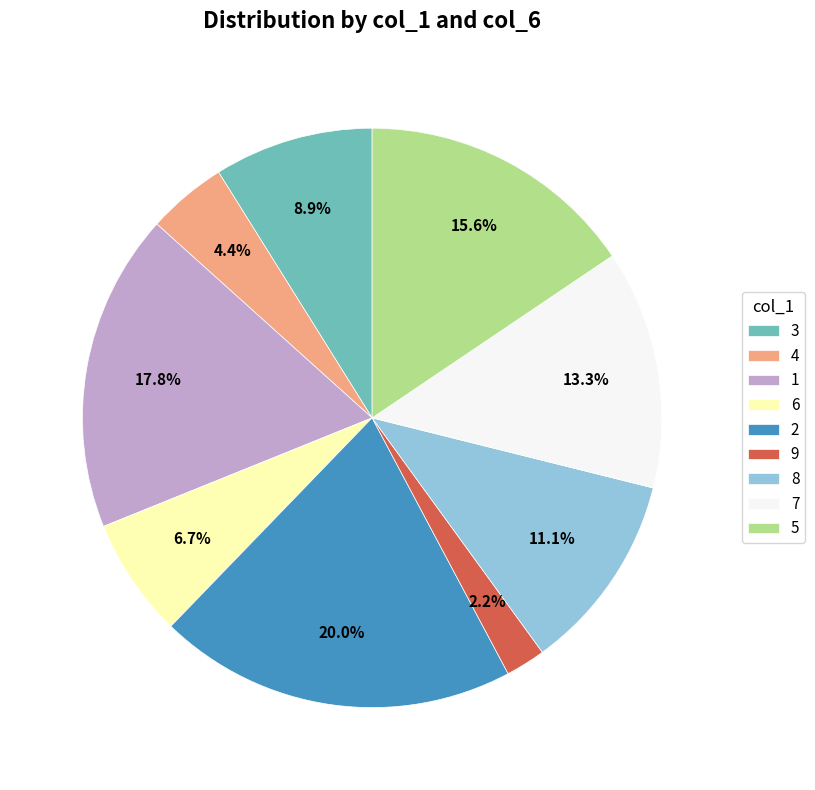

Combined, what portion of the pie is 7 and 1?

31.1%